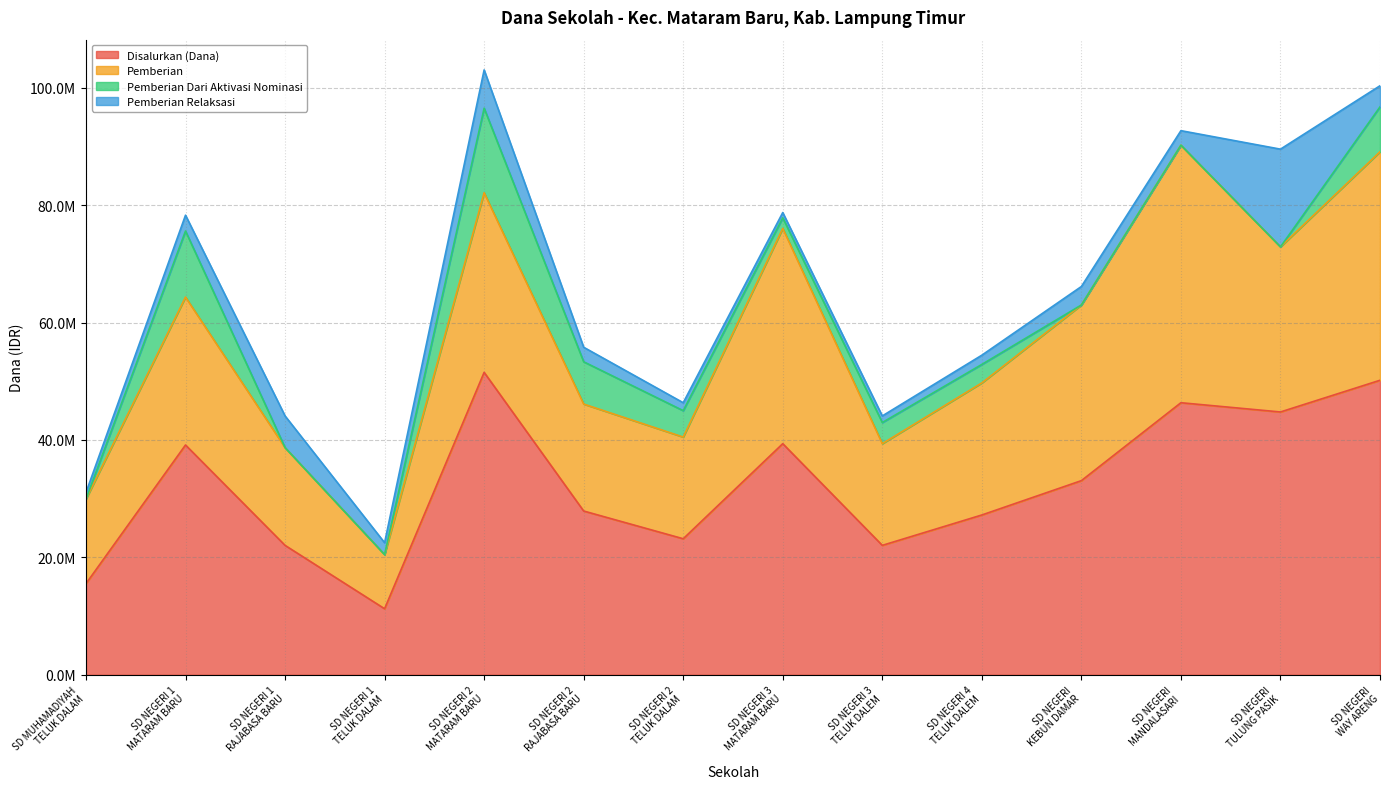

Rank the series by their maximum value, from lowest to highest.

Pemberian Dari Aktivasi Nominasi, Pemberian Relaksasi, Pemberian, Disalurkan (Dana)